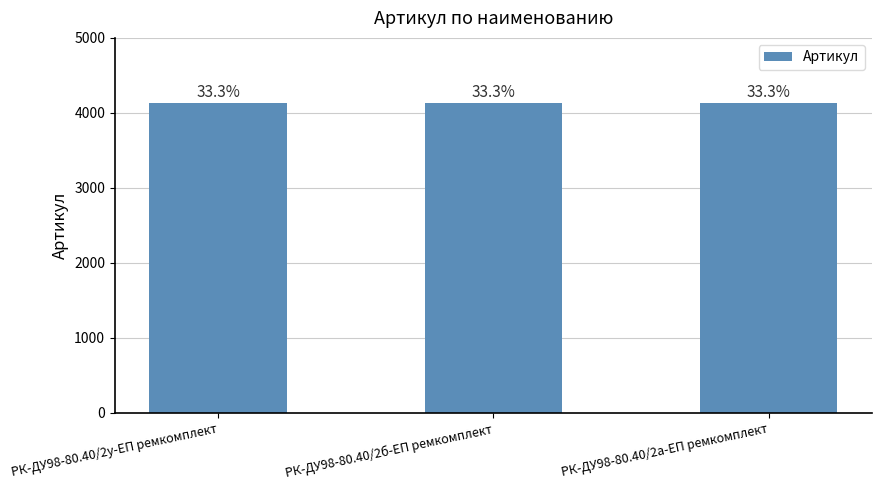

What is the greatest value displayed?

4133